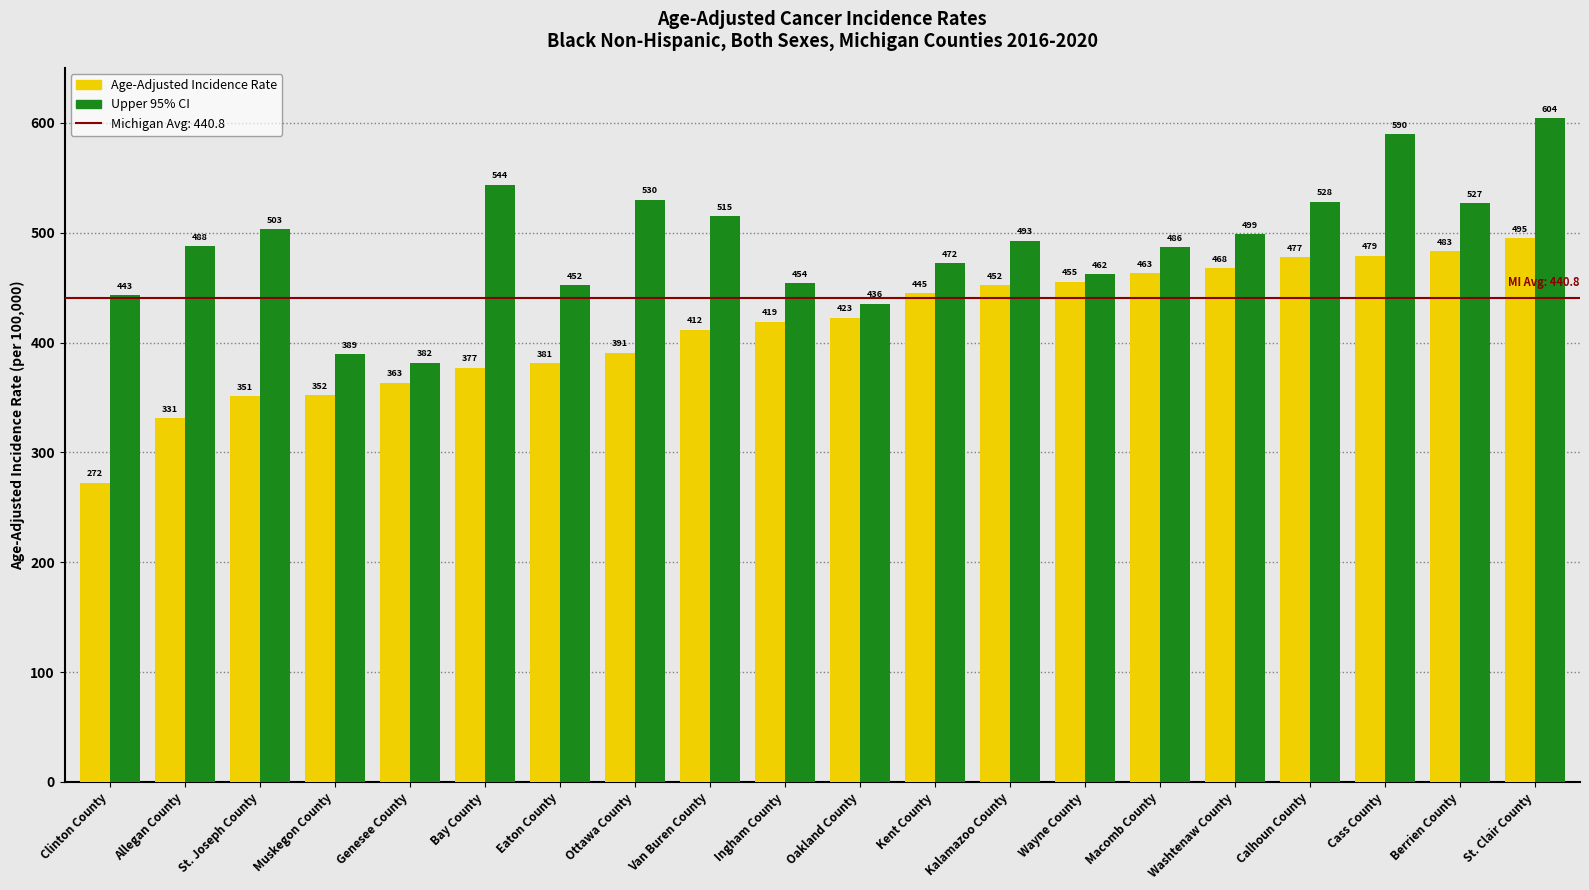

How many bars are there in total?

40